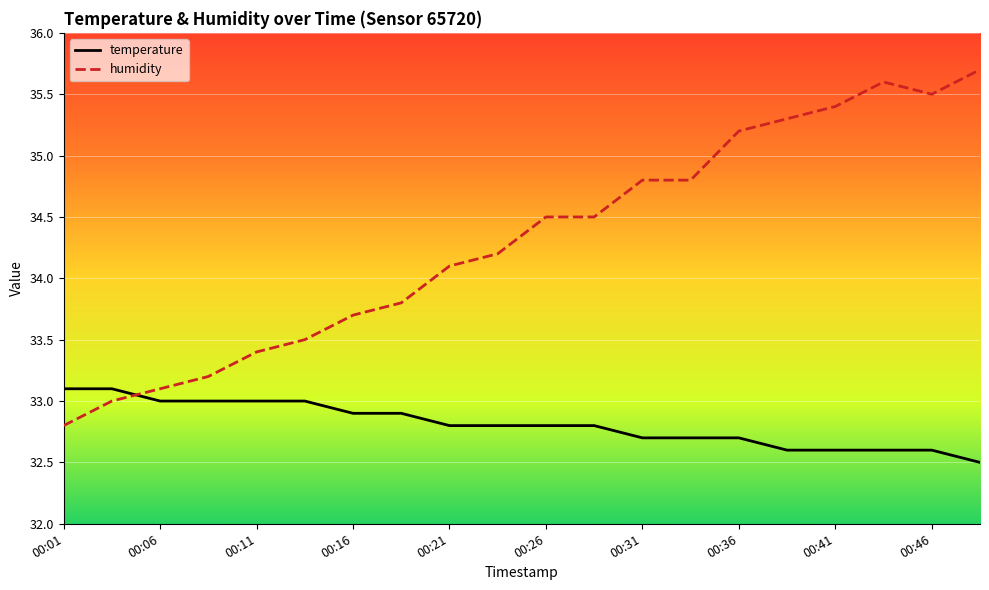

What is the highest value of the temperature series?

33.1